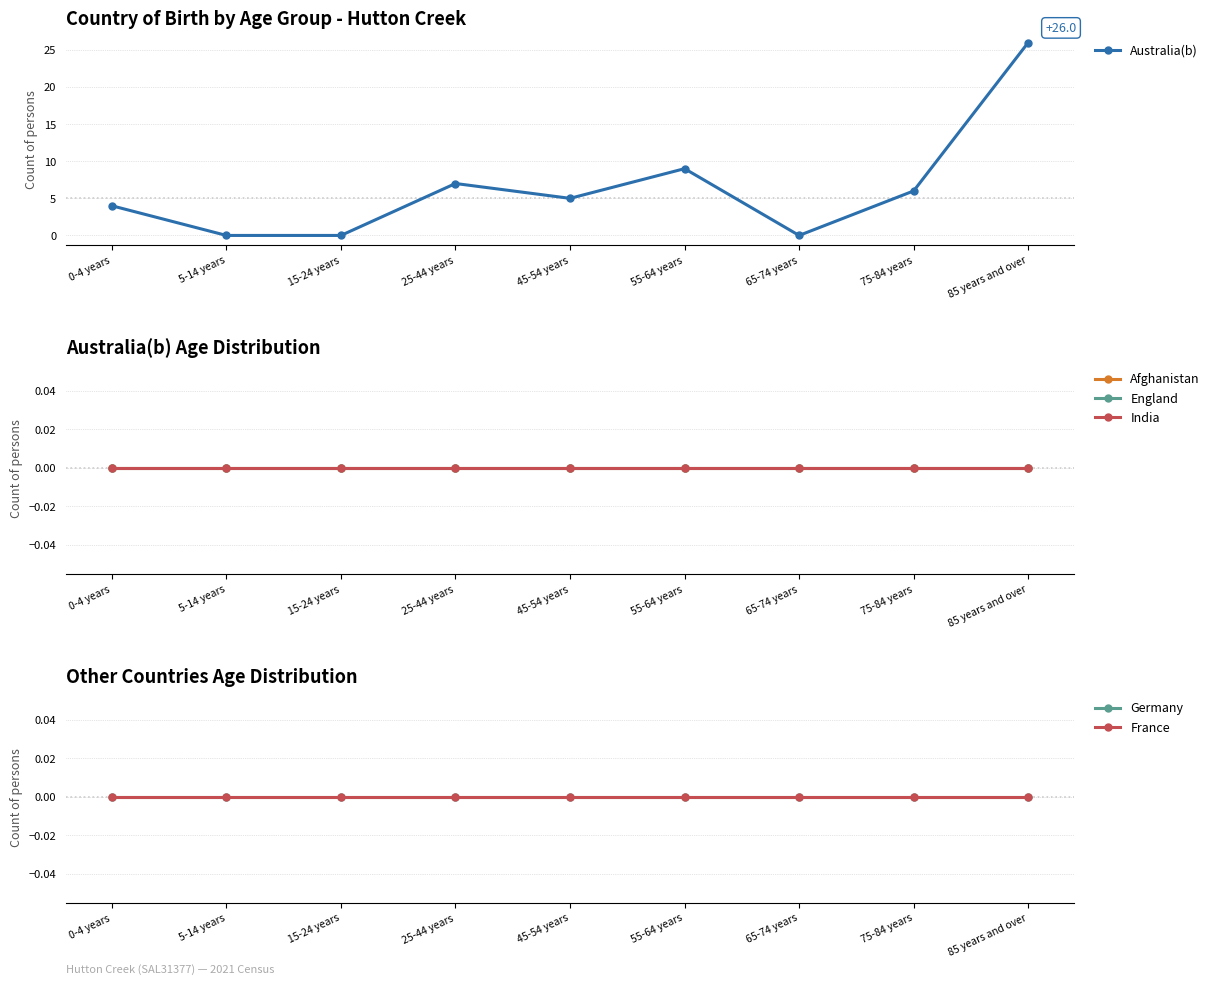

Is this an area chart (filled region under the line)?

No